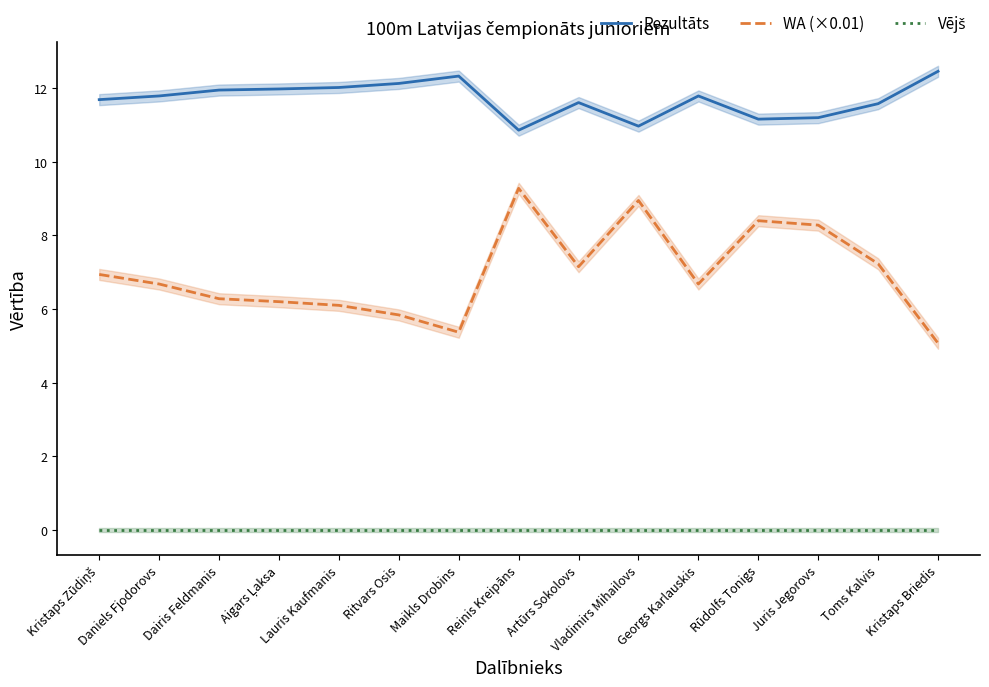

At how many categories does at least one series exceed 5?

15